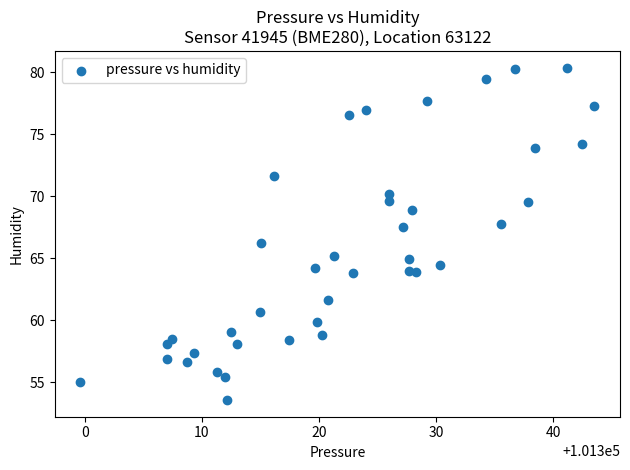

What is the range of X values (max minus min)?

43.9